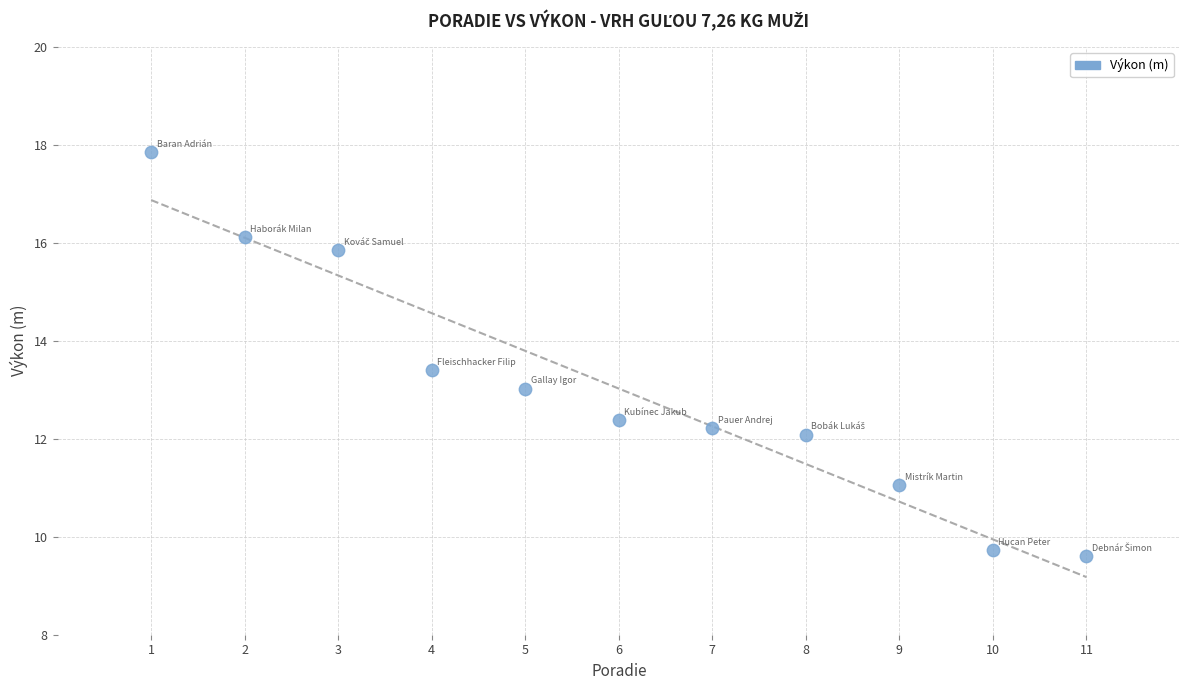

What is the range of X values (max minus min)?

10.0